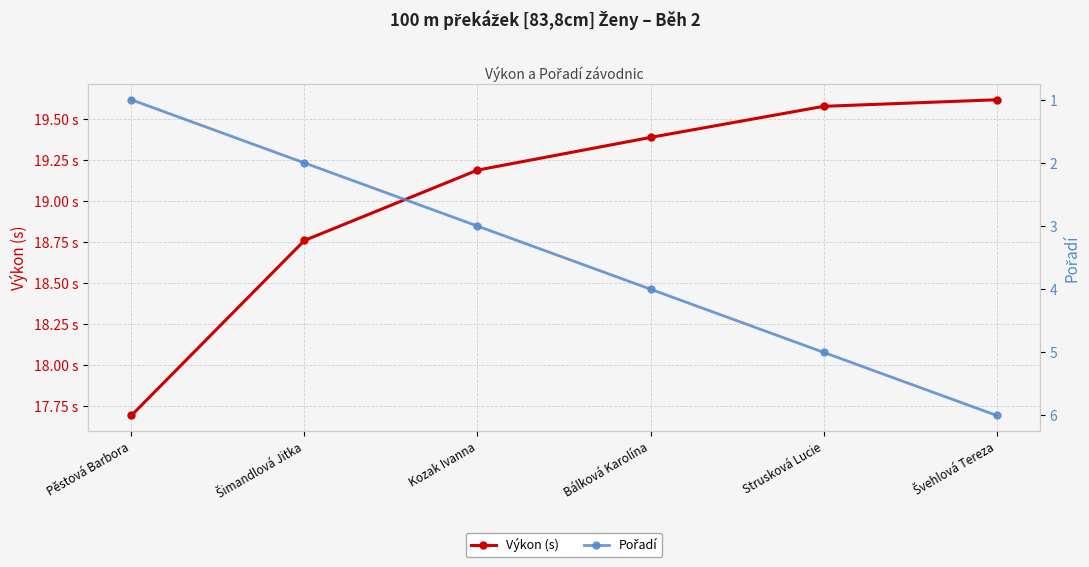

What is the label of the 1st point from the left?

Pěstová Barbora